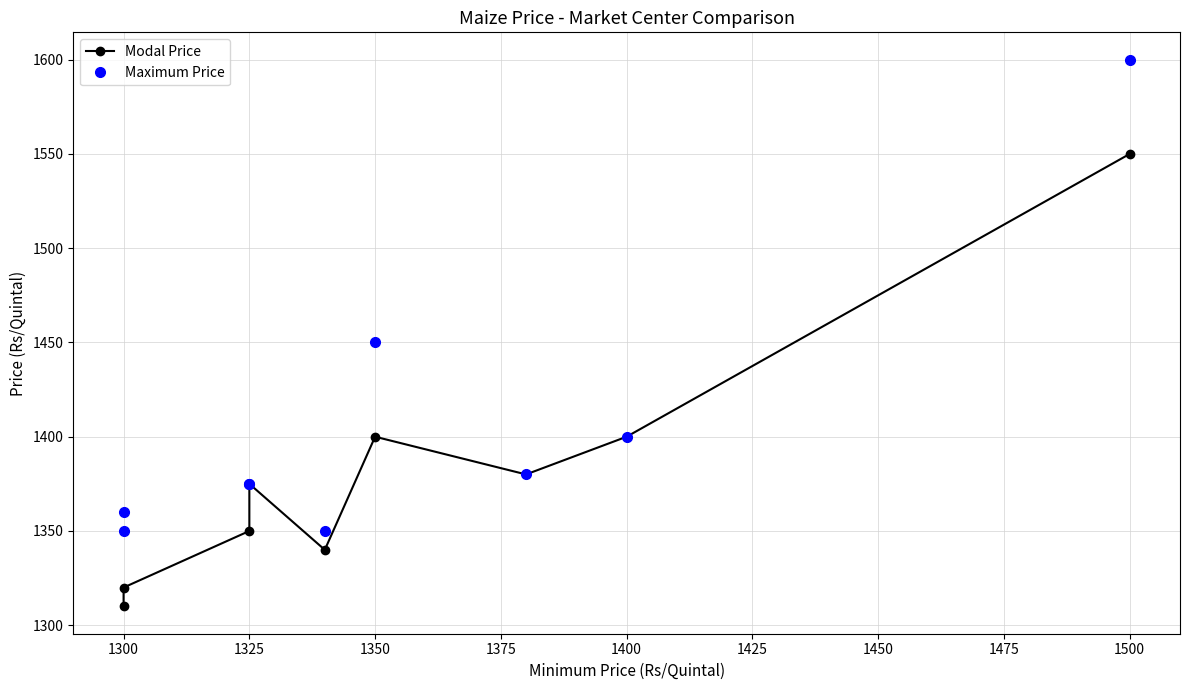

What is the lowest value of the Modal Price series?

1310